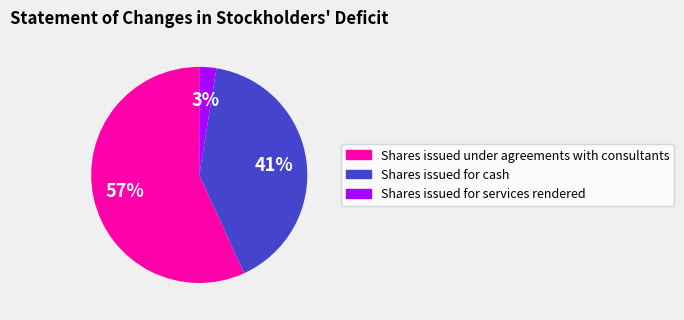

Which slice is the largest?

Shares issued under agreements with consultants